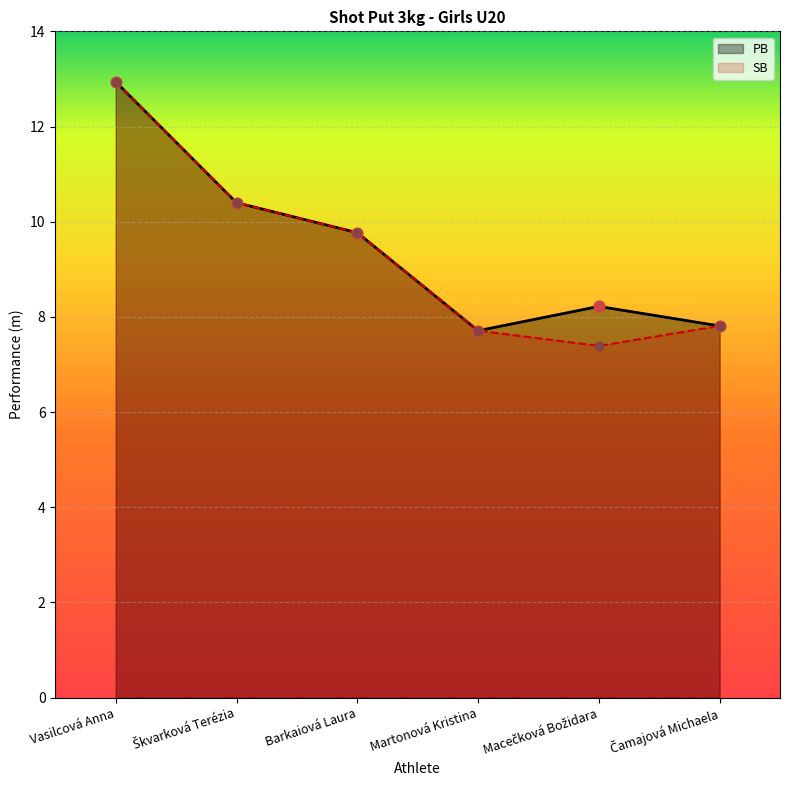

Which series has the widest spread of Y values?

SB